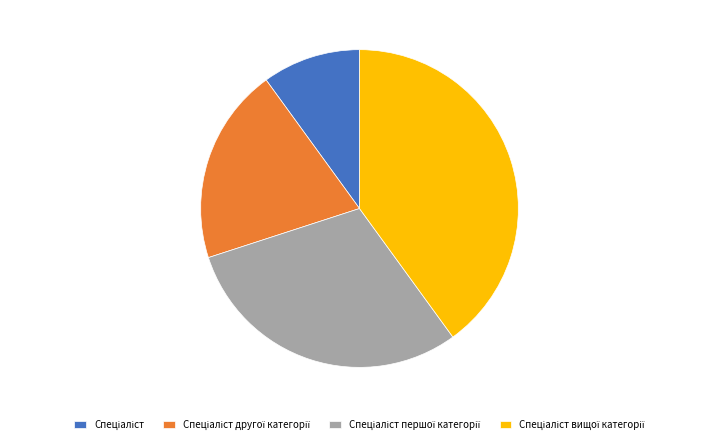

Count the number of slices in the pie.

4